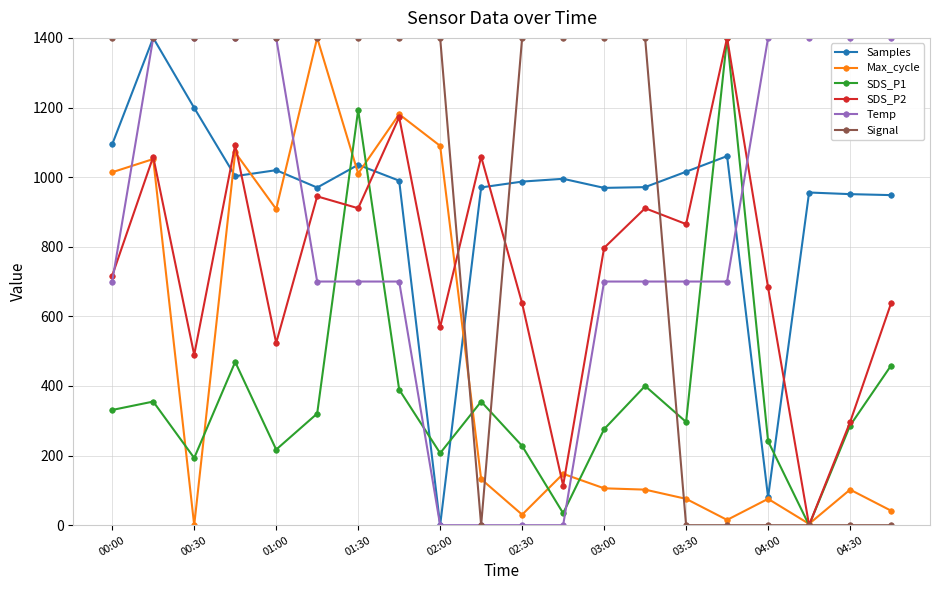

How many times do Max_cycle and Temp cross each other?

3